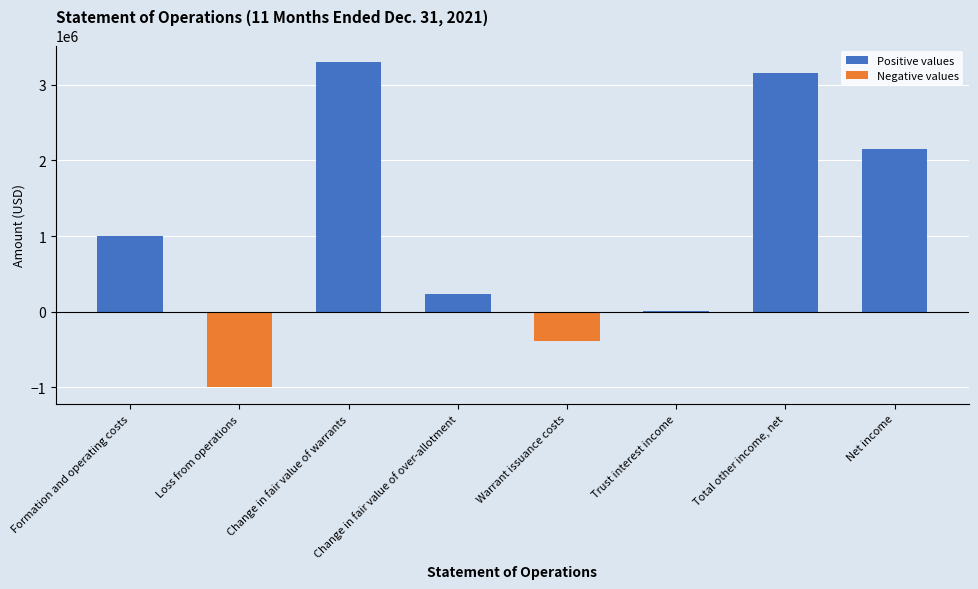

Reading left to right, extract all data points from this chart.

Formation and operating costs=1001433	Loss from operations=-1001433	Change in fair value of warrants=3301678	Change in fair value of over-allotment=228557	Warrant issuance costs=-391110	Trust interest income=8593	Total other income, net=3147718	Net income=2146285